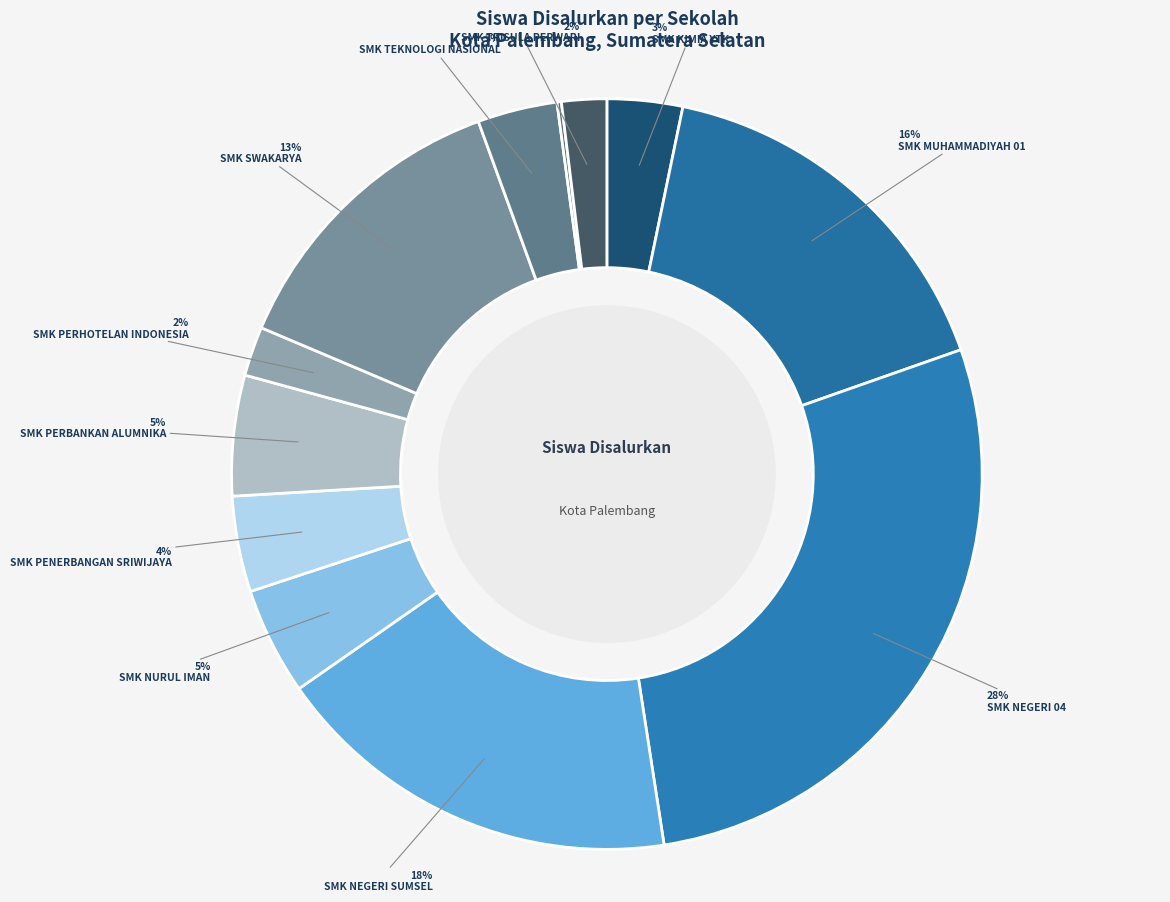

To the nearest percent, what is the average slice percentage?

8%